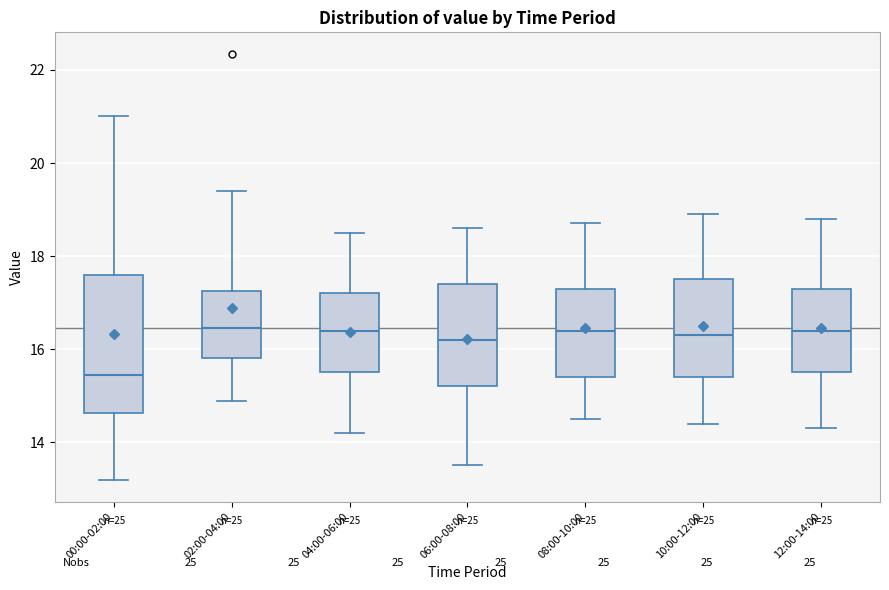

Reading left to right, read every box against the y-axis: the position of its median line, the range the box covers, and the ends of its whiskers. The values are not printed on the chart, so give them approximately, as read against the axis.

00:00-02:00: median 15.4, box 14.6 to 17.6, whiskers 13.2 to 21.0
02:00-04:00: median 16.4, box 15.8 to 17.2, whiskers 14.8 to 19.4
04:00-06:00: median 16.4, box 15.6 to 17.2, whiskers 14.2 to 18.6
06:00-08:00: median 16.2, box 15.2 to 17.4, whiskers 13.6 to 18.6
08:00-10:00: median 16.4, box 15.4 to 17.4, whiskers 14.6 to 18.8
10:00-12:00: median 16.4, box 15.4 to 17.6, whiskers 14.4 to 19.0
12:00-14:00: median 16.4, box 15.6 to 17.4, whiskers 14.4 to 18.8